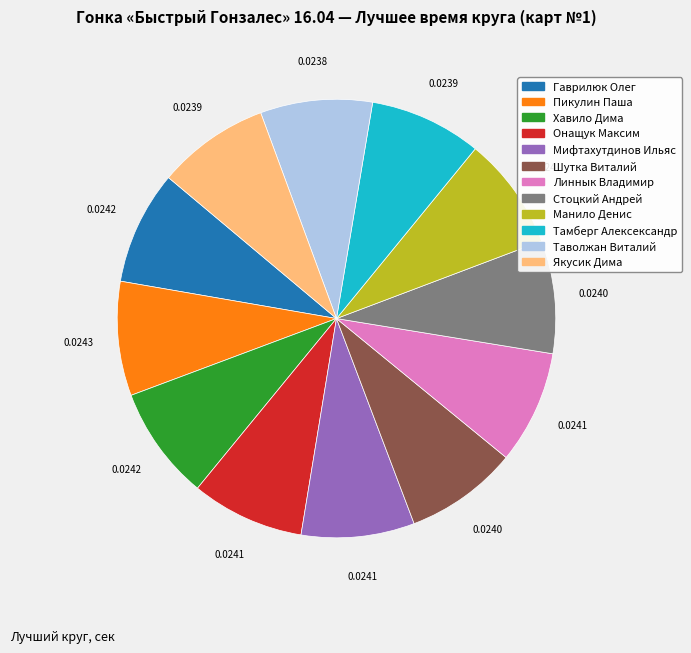

Is there a majority slice in this chart?

No